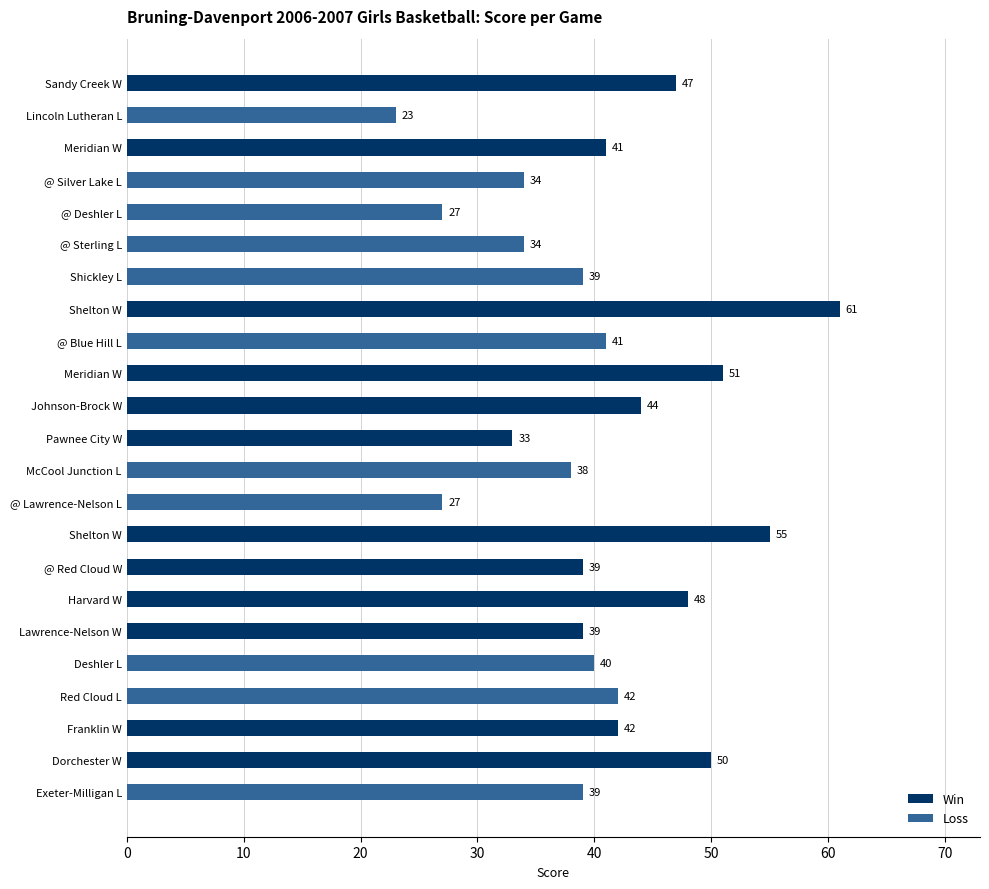

What is the average value?

41